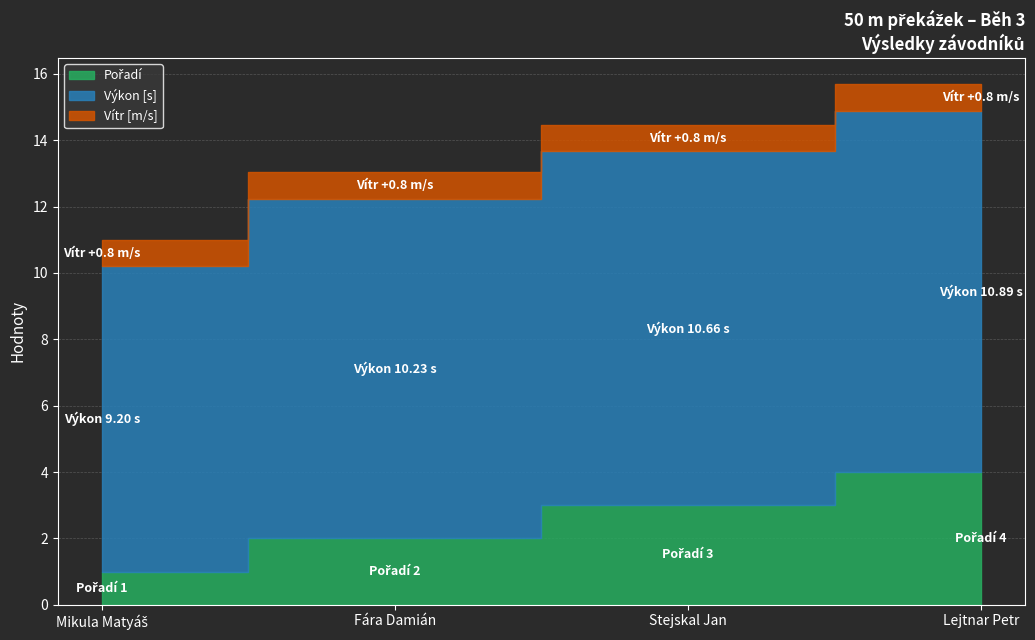

What is the label of the 2nd point from the right?

Stejskal Jan